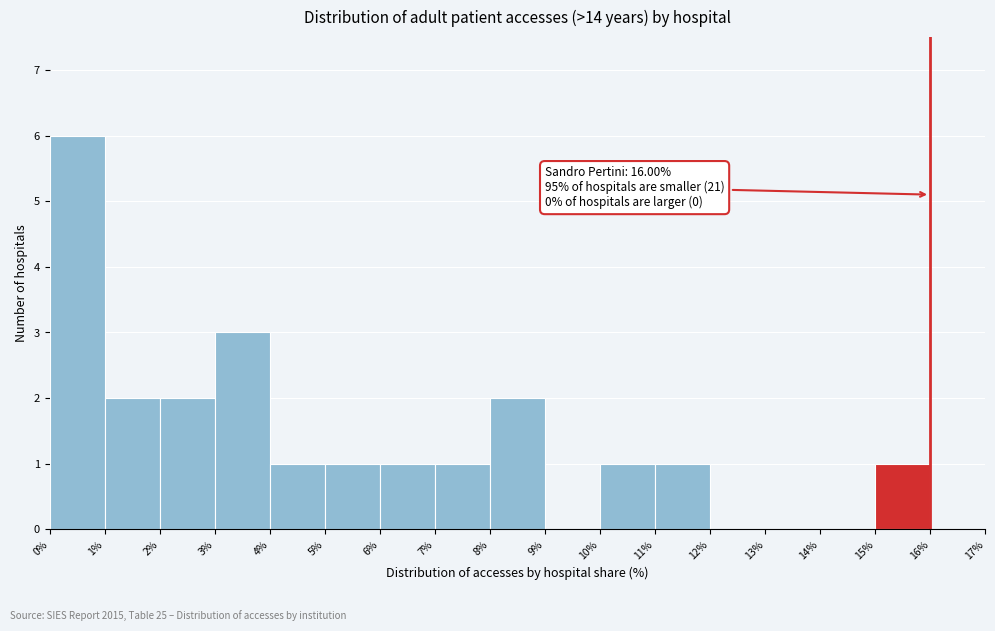

Which range on the x-axis has the tallest bar?

0% to 1%